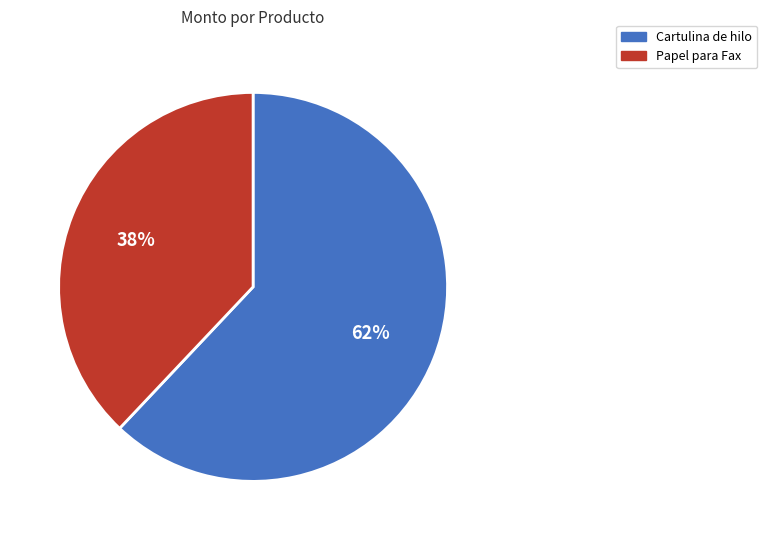

Rank the categories by value from lowest to highest.

Papel para Fax, Cartulina de hilo